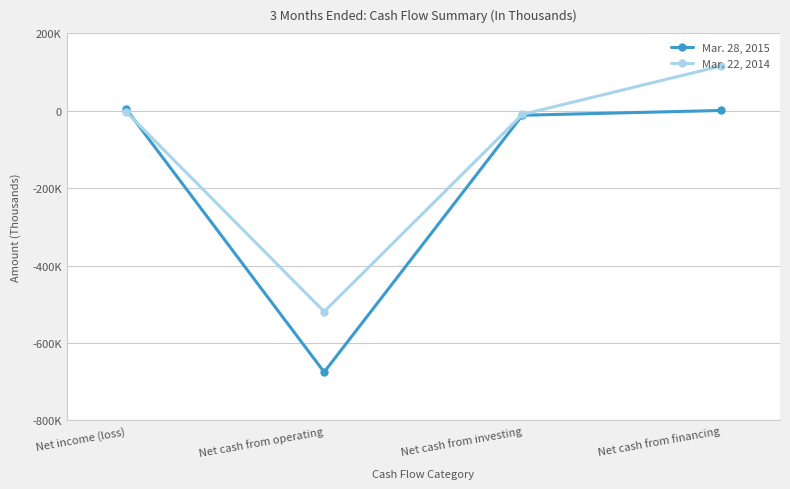

Where does the Mar. 22, 2014 series first go above -2884?

Net cash from financing